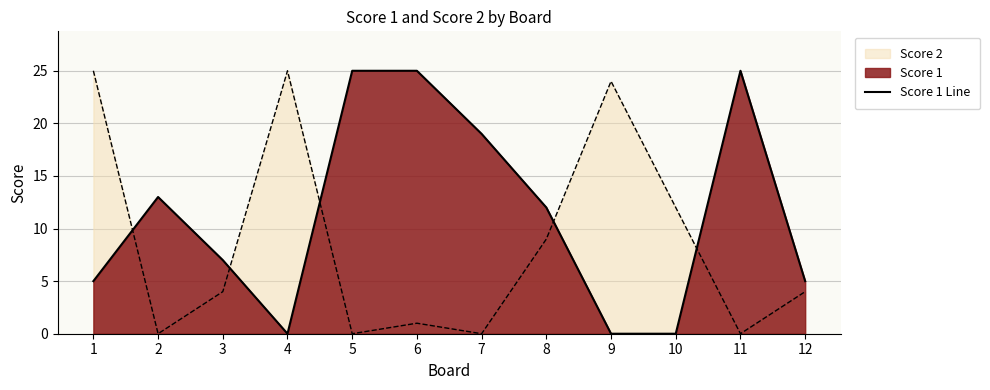

Which label corresponds to the largest value in the chart?

5